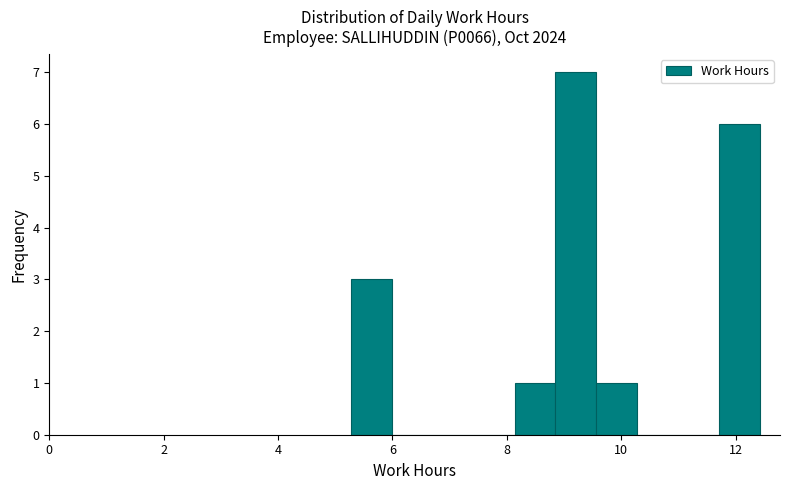

Around what value on the x-axis is the tallest bar? Give the approximate position of its centre, as read against the axis.

9.2